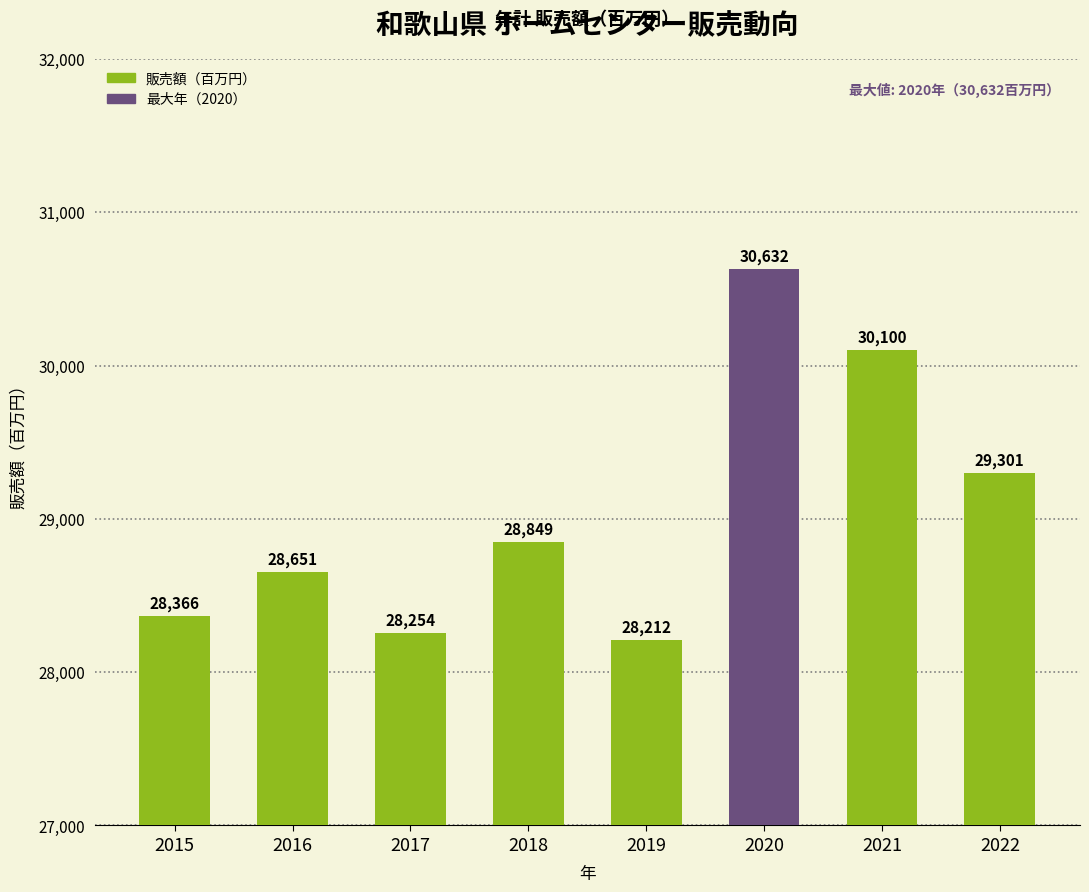

What is the change in value from 2020 to 2022?

-1331